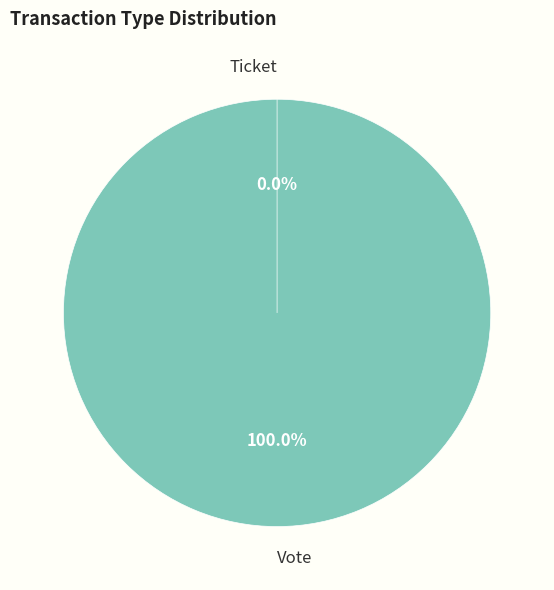

The Vote slice represents 100% of the pie. True or false?

True